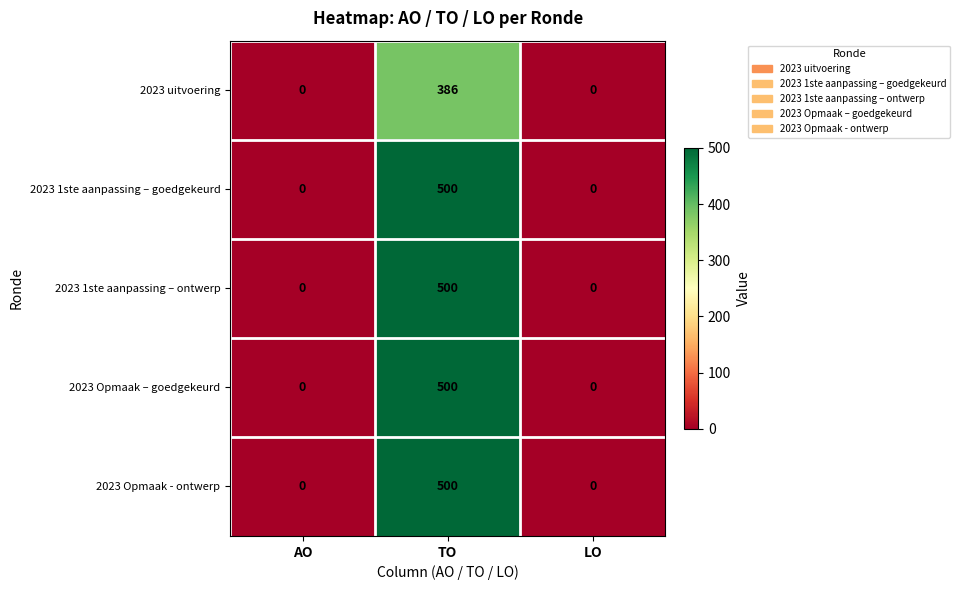

What is the spread (max minus min) of values at TO?

114